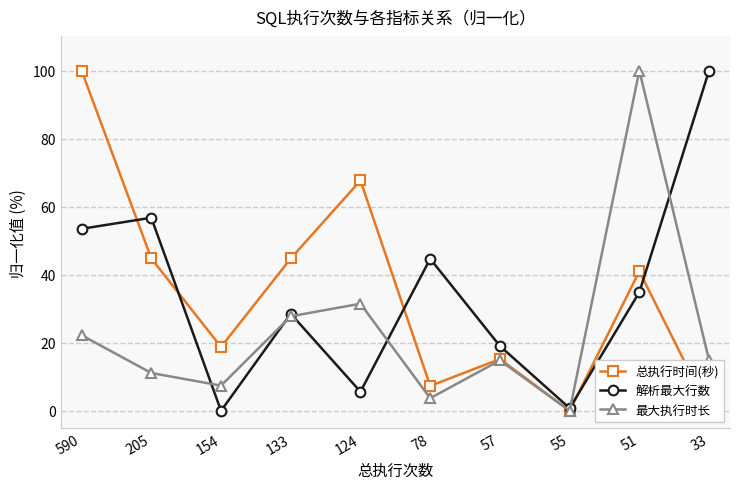

List the labels in order of 总执行时间(秒) value, smallest first.

55, 33, 78, 57, 154, 51, 205, 133, 124, 590